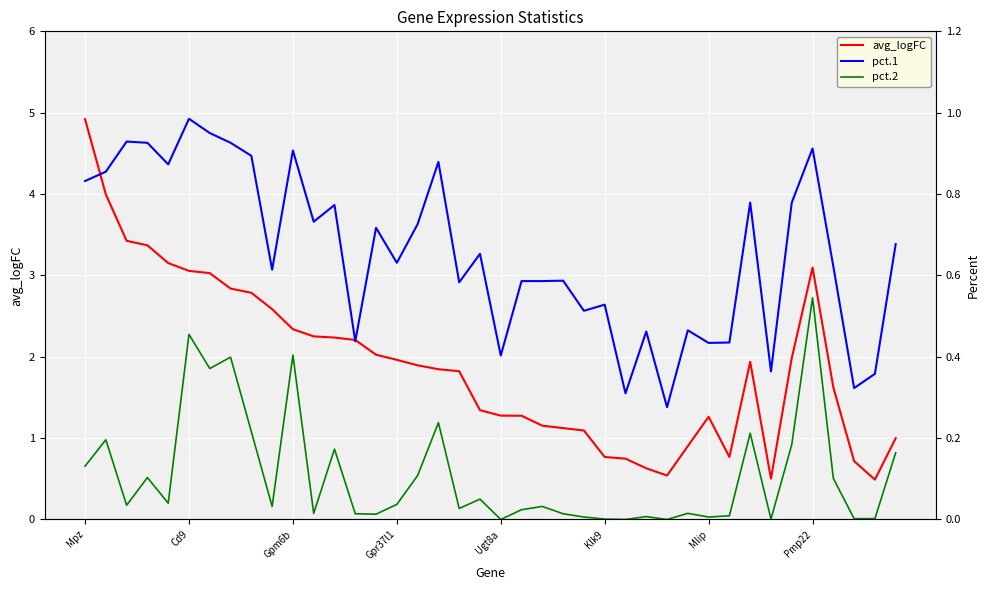

What is the label of the 27th point from the right?

13